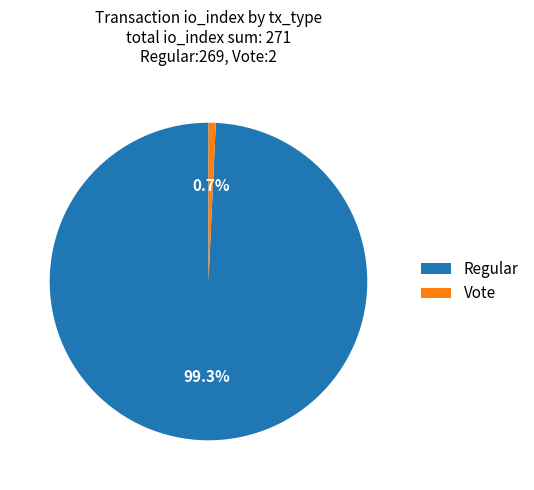

Is there any slice that represents more than half of the pie?

Yes